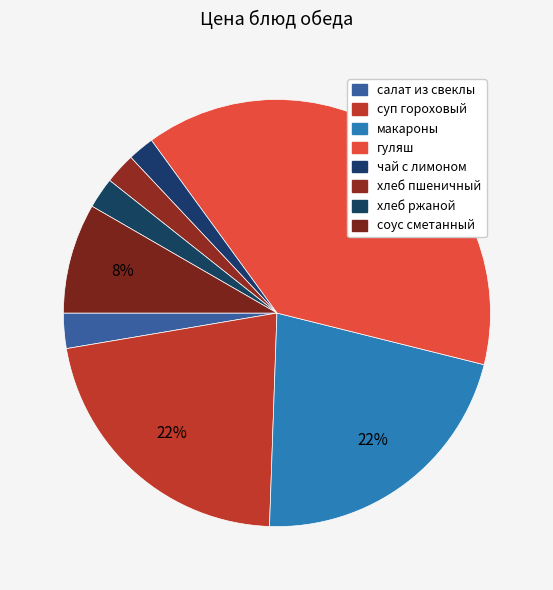

Count the number of slices in the pie.

8